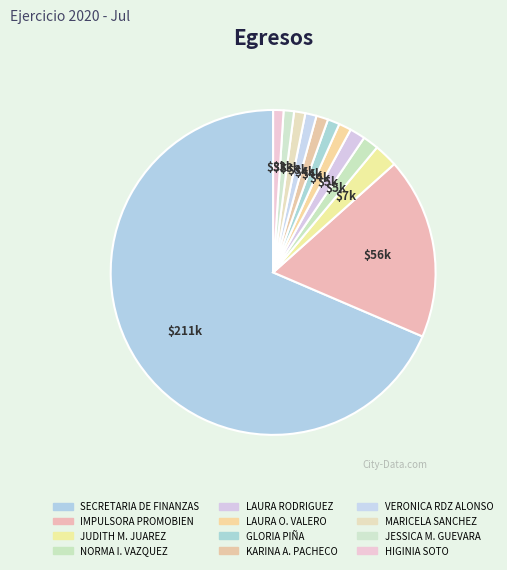

What is the majority slice?

SECRETARIA DE FINANZAS